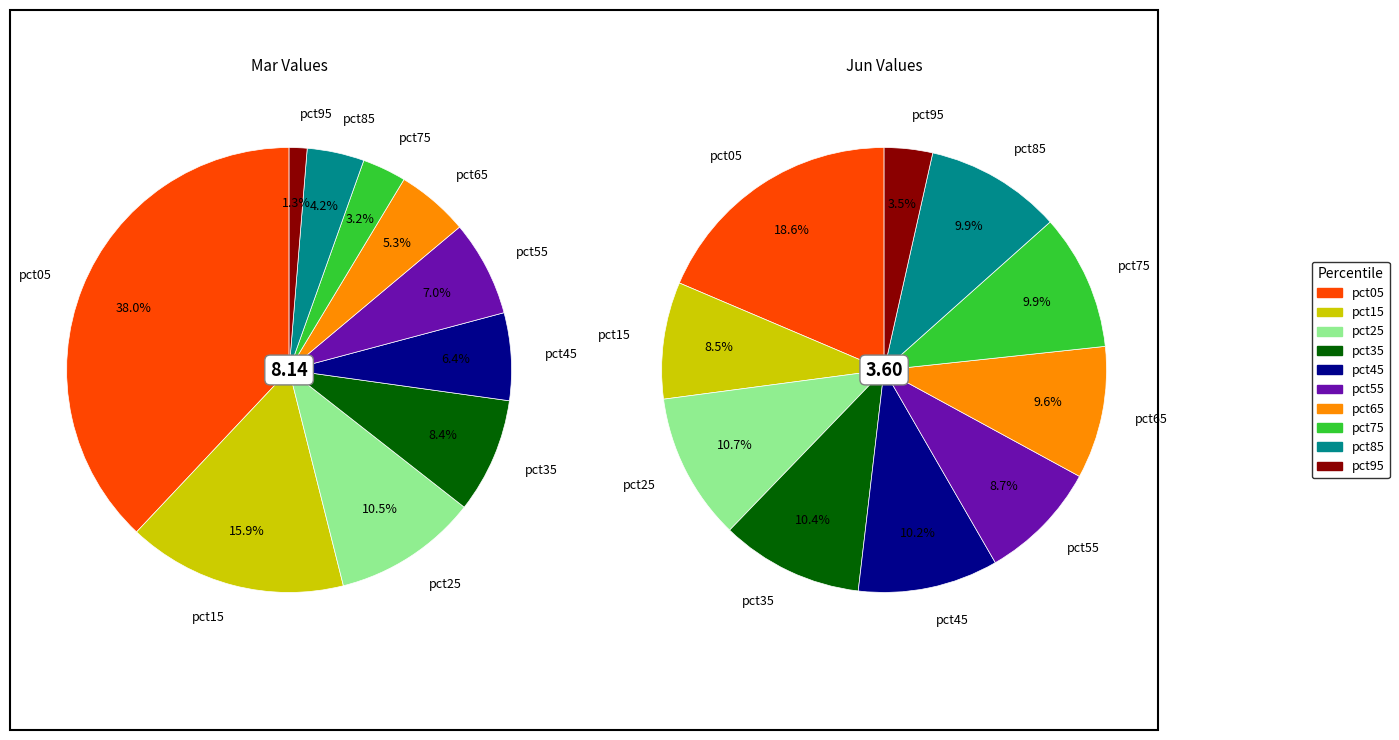

How many slices are in this pie chart?

10